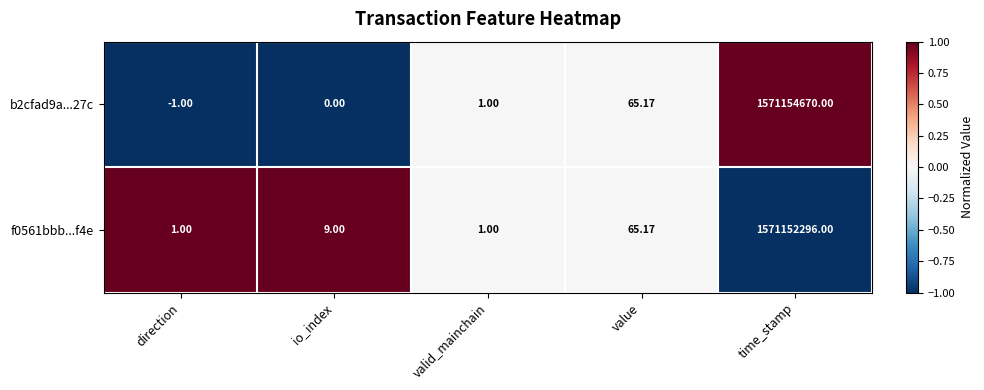

List the series in order of their overall mean, highest first.

b2cfad9a...27c, f0561bbb...f4e